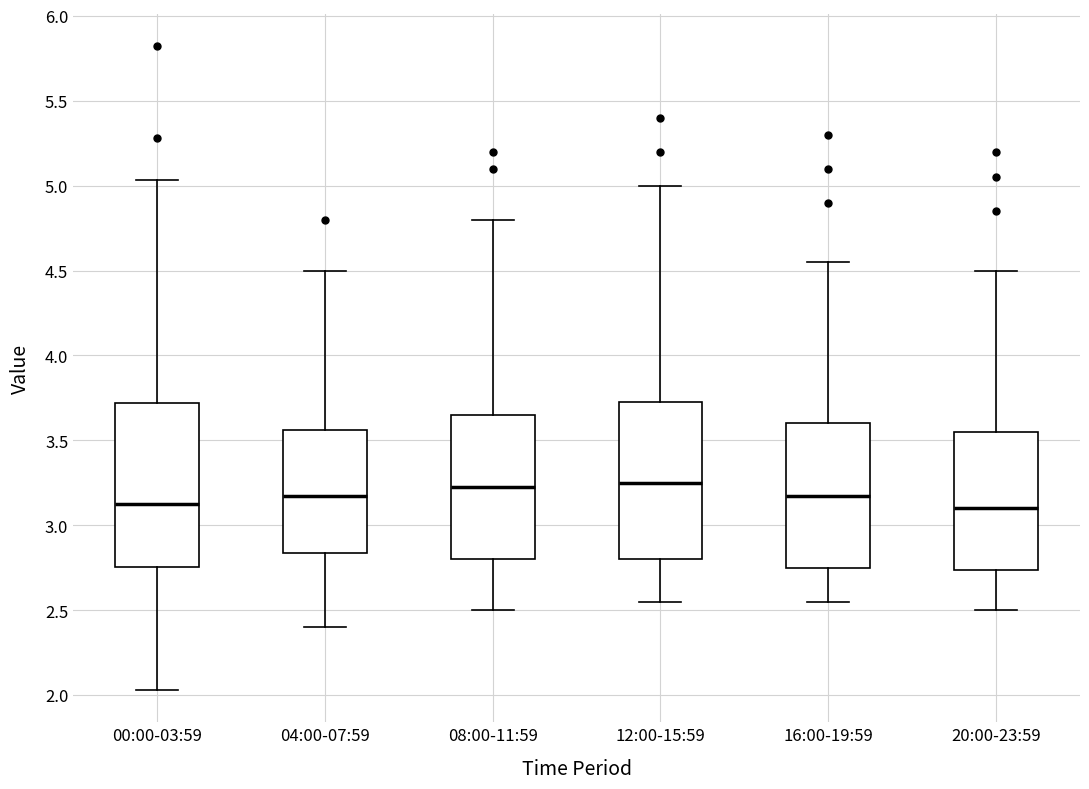

Reading left to right, read every box against the y-axis: the position of its median line, the range the box covers, and the ends of its whiskers. The values are not printed on the chart, so give them approximately, as read against the axis.

00:00-03:59: median 3.15, box 2.75 to 3.70, whiskers 2.05 to 5.05
04:00-07:59: median 3.20, box 2.85 to 3.55, whiskers 2.40 to 4.50
08:00-11:59: median 3.25, box 2.80 to 3.65, whiskers 2.50 to 4.80
12:00-15:59: median 3.25, box 2.80 to 3.75, whiskers 2.55 to 5.00
16:00-19:59: median 3.20, box 2.75 to 3.60, whiskers 2.55 to 4.55
20:00-23:59: median 3.10, box 2.75 to 3.55, whiskers 2.50 to 4.50